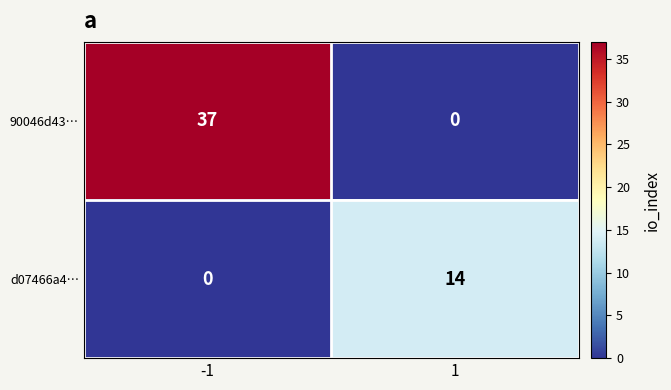

Reading left to right, extract all data points from this chart.

90046d43…: 37	0
d07466a4…: 0	14